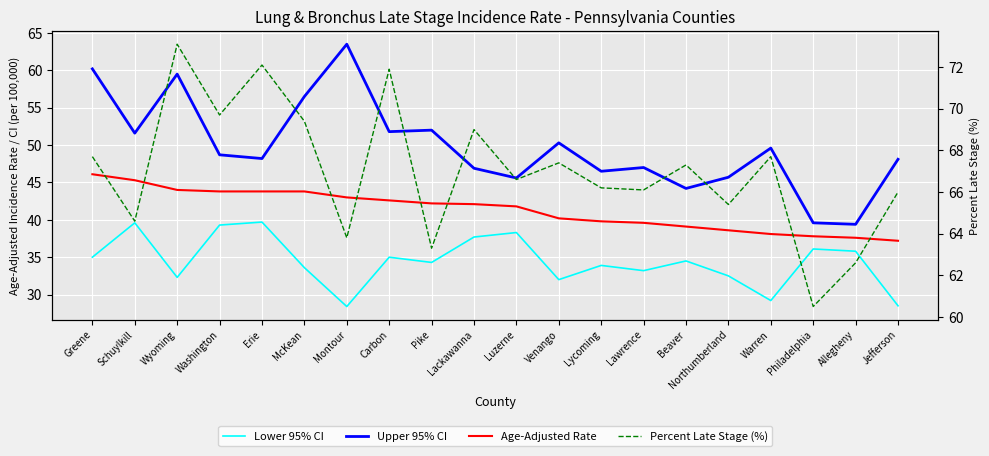

Count the number of categories in the chart.

20